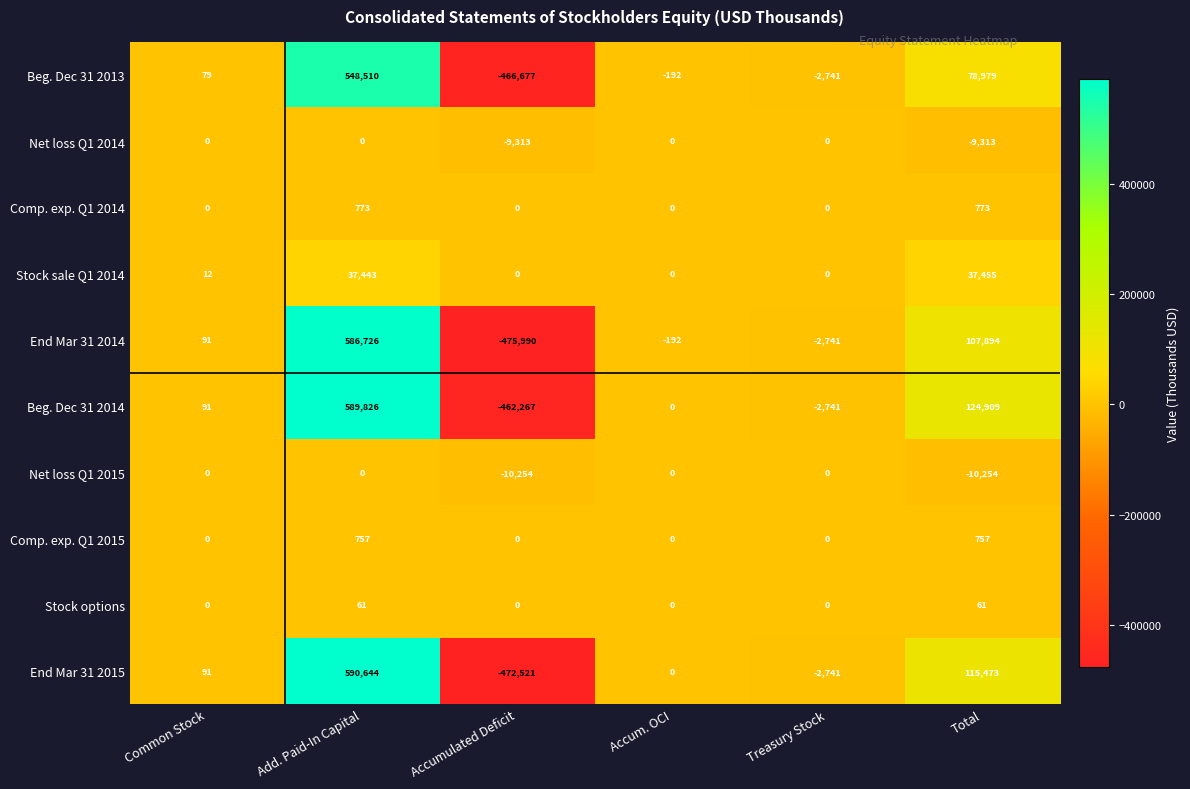

The Net loss Q1 2015 series shows -5191 at Accum. OCI. True or false?

False